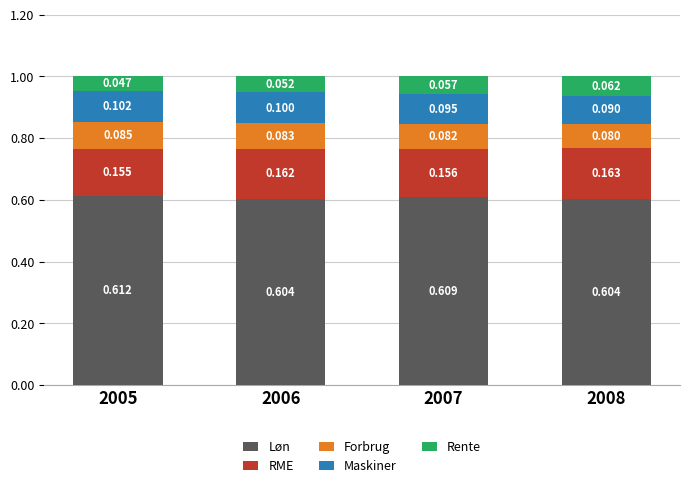

Rank the series by their maximum value, from highest to lowest.

Løn, RME, Maskiner, Forbrug, Rente